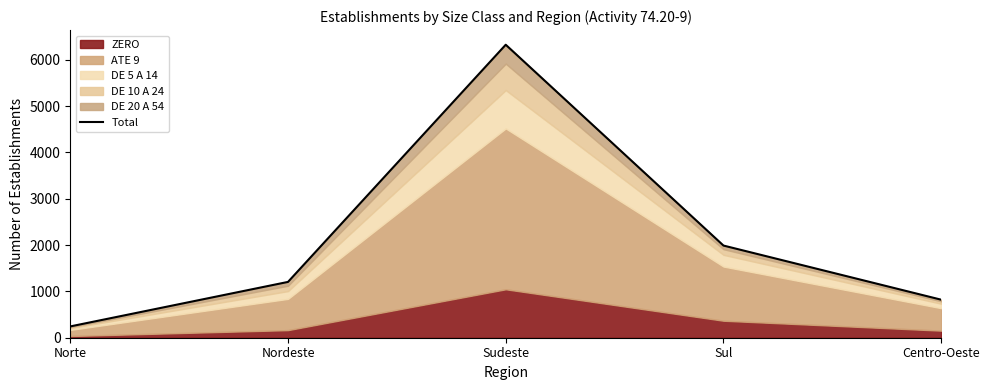

What is the difference between the values at Sul and Norte?

1746